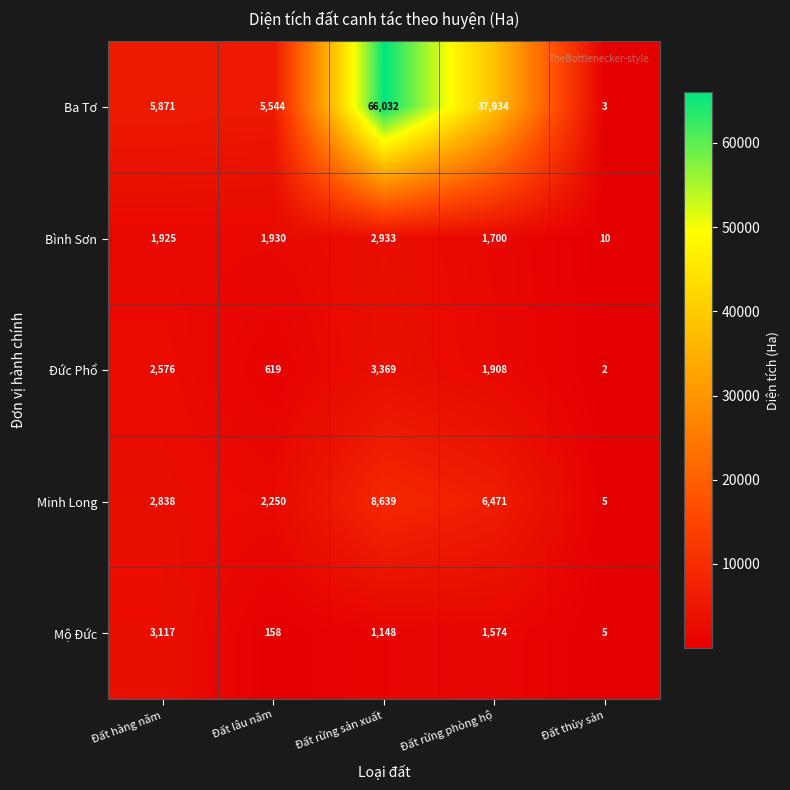

Where is Bình Sơn nearest to the value 1471?

Đất rừng phòng hộ